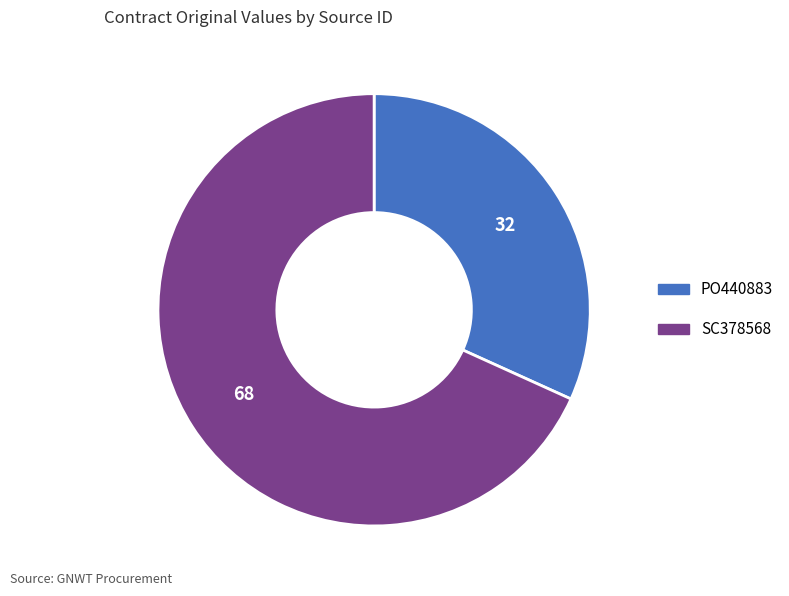

Does SC378568 account for over 50% of the chart?

Yes